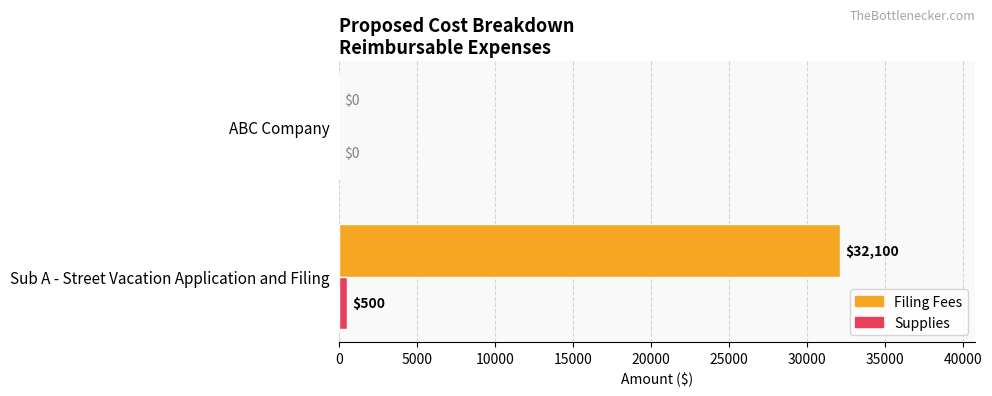

At which category is the sum across all series the highest?

Sub A - Street Vacation Application and Filing